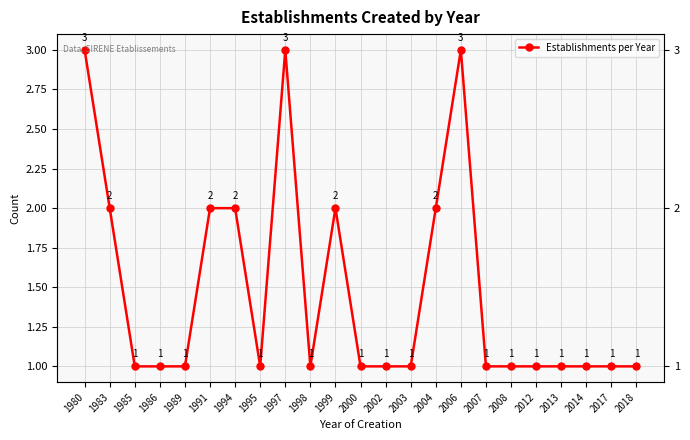

Reading left to right, what are all the values shown in this chart?

1980=3	1983=2	1985=1	1986=1	1989=1	1991=2	1994=2	1995=1	1997=3	1998=1	1999=2	2000=1	2002=1	2003=1	2004=2	2006=3	2007=1	2008=1	2012=1	2013=1	2014=1	2017=1	2018=1